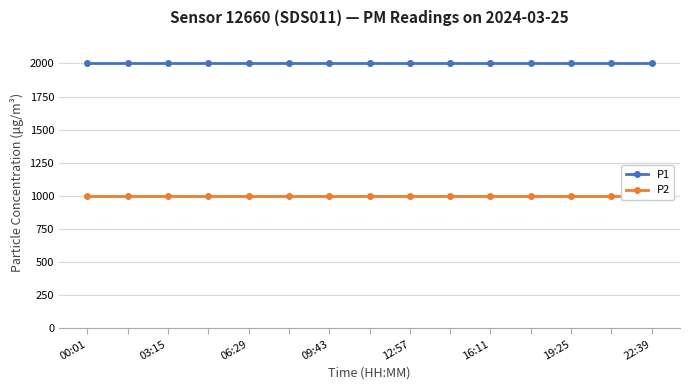

Is the value of P1 at 13 greater than the value of P2 at 12:57?

Yes